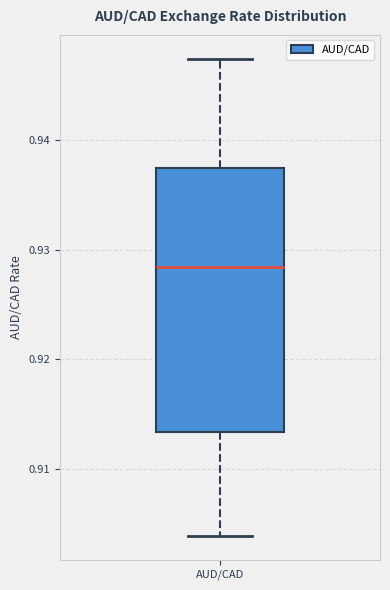

Transcribe this box plot: give where the median line is, the range the box spans, and where the two whiskers end, as read against the y-axis. The values are not printed on the chart, so give them approximately, as read against the axis.

median 0.928, box 0.913 to 0.937, whiskers 0.904 to 0.947